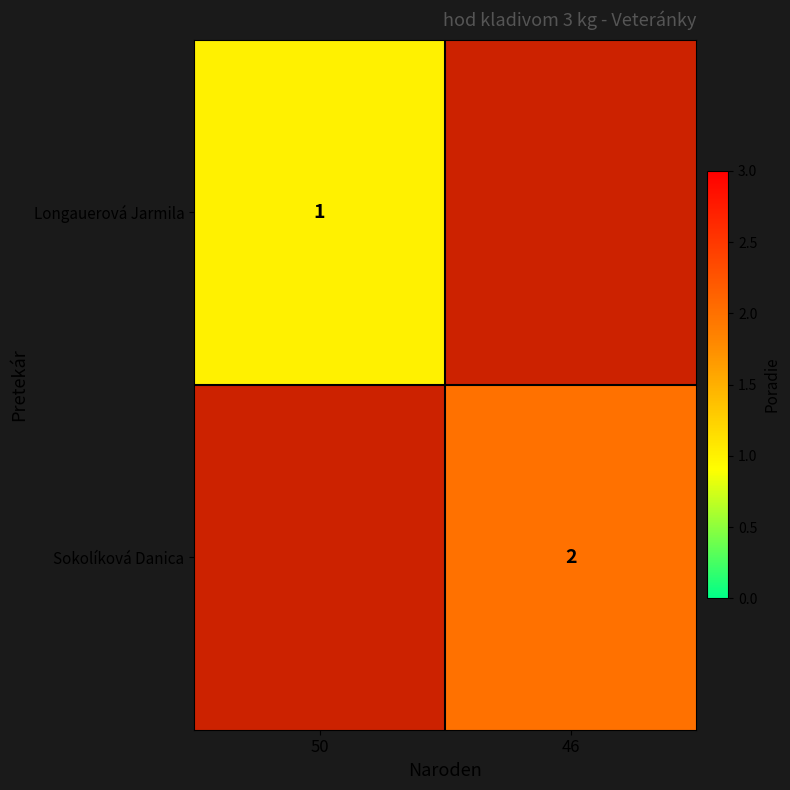

True or false: Sokolíková Danica has a value of 3 at 46.

False